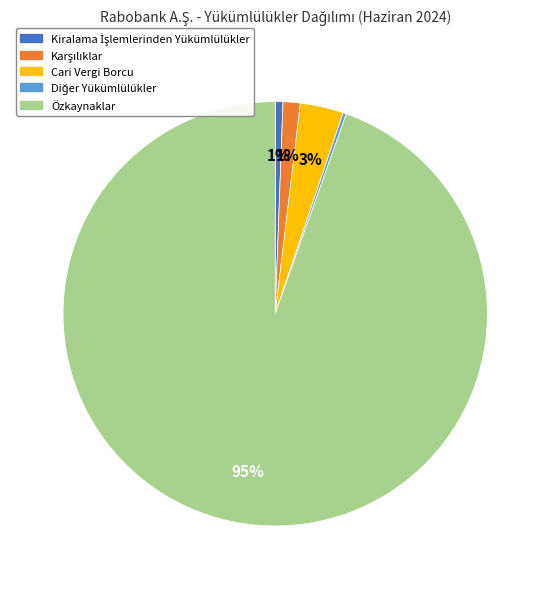

The Cari Vergi Borcu slice represents 3% of the pie. True or false?

True